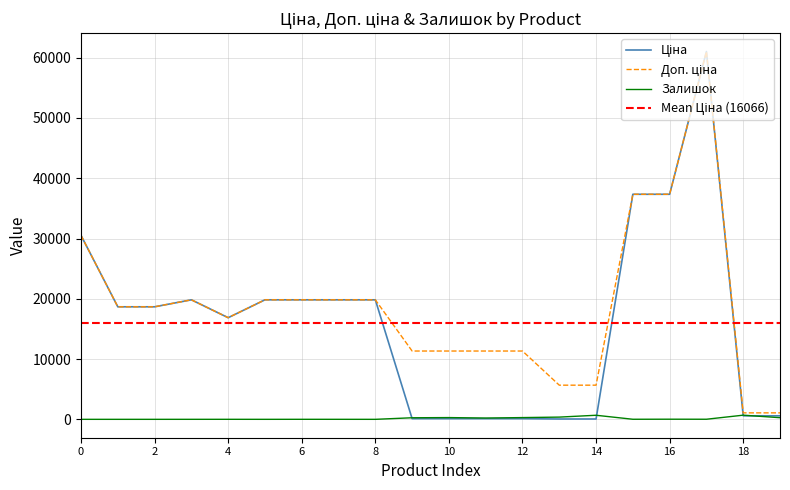

What is the sum of all Залишок values?

3127.0